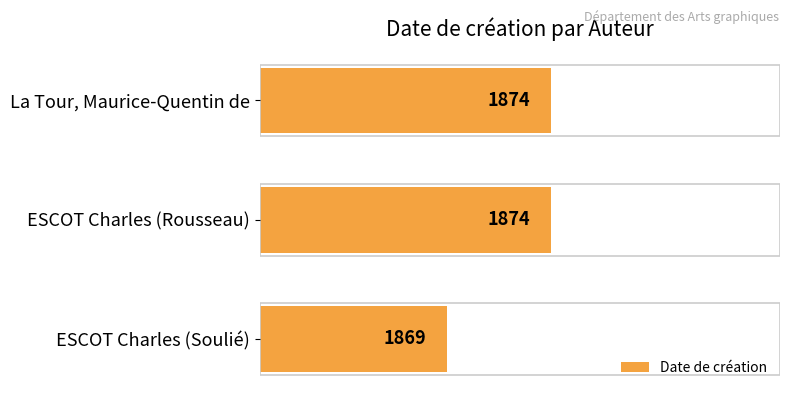

Reading bottom to top, what are all the values shown in this chart?

1869	1874	1874